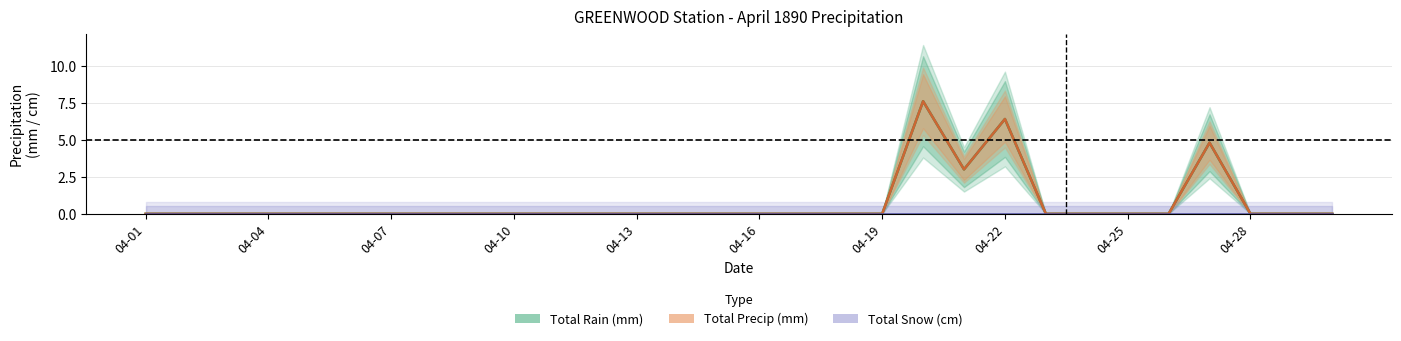

Which series has the widest spread of values?

Total Rain (mm)